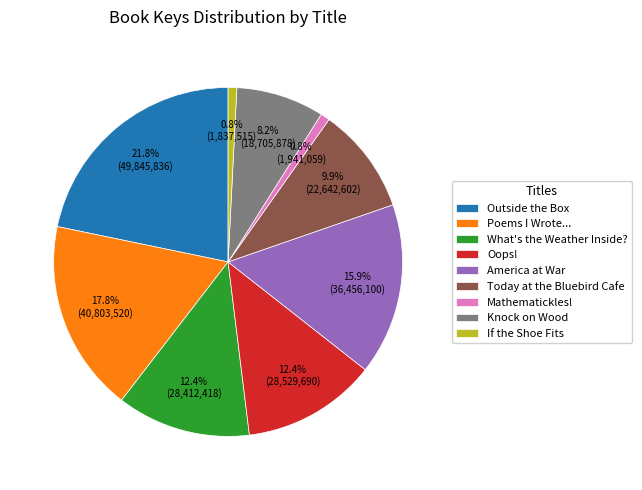

What percentage is the Outside the Box slice, to the nearest percent?

22%